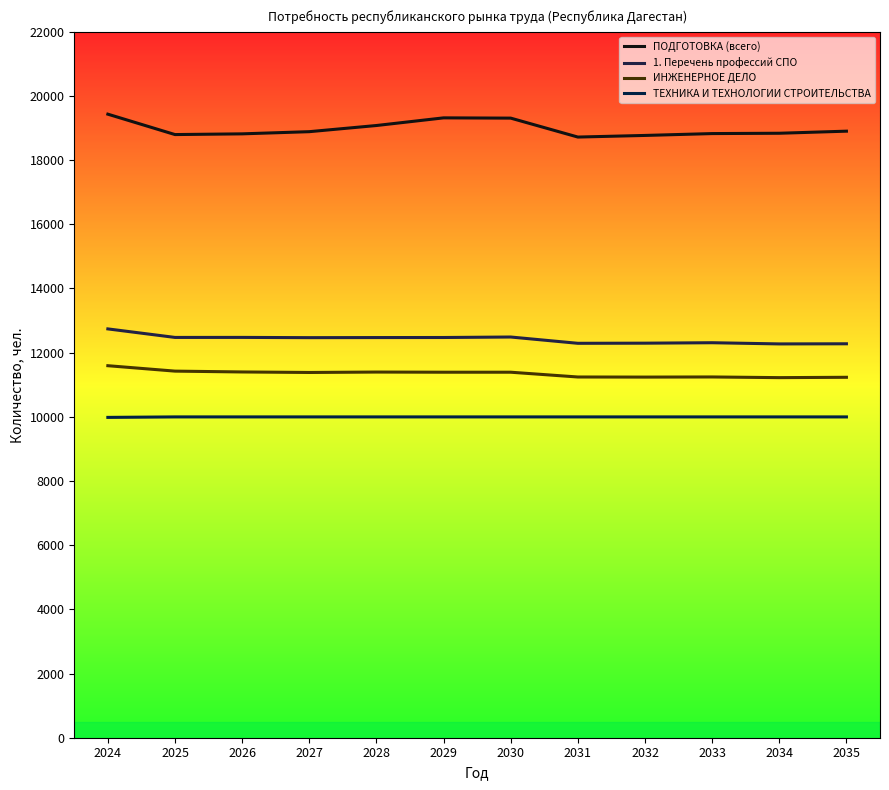

True or false: 1. Перечень профессий СПО has a value of 12468.0 at 2027.

True